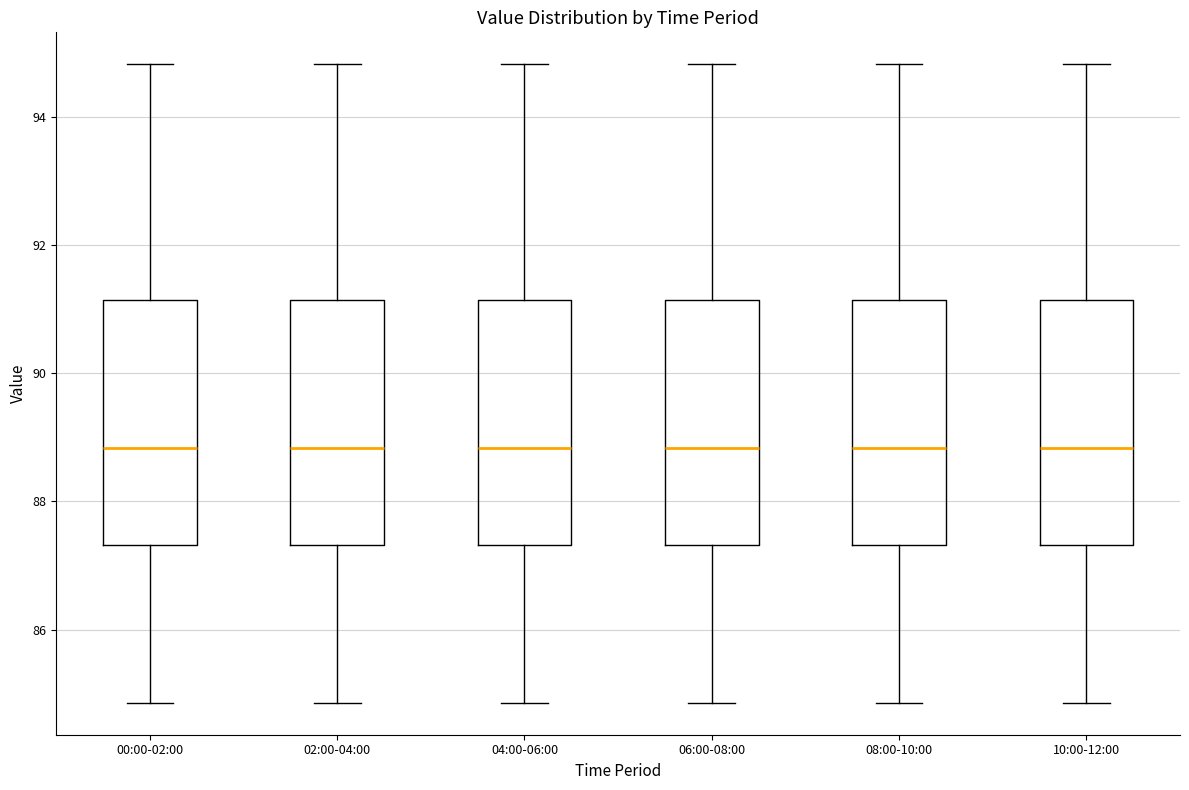

Where is the lower edge of the box for 10:00-12:00 on the y-axis? The values are not printed on the chart, so give them approximately, as read against the axis.

87.4